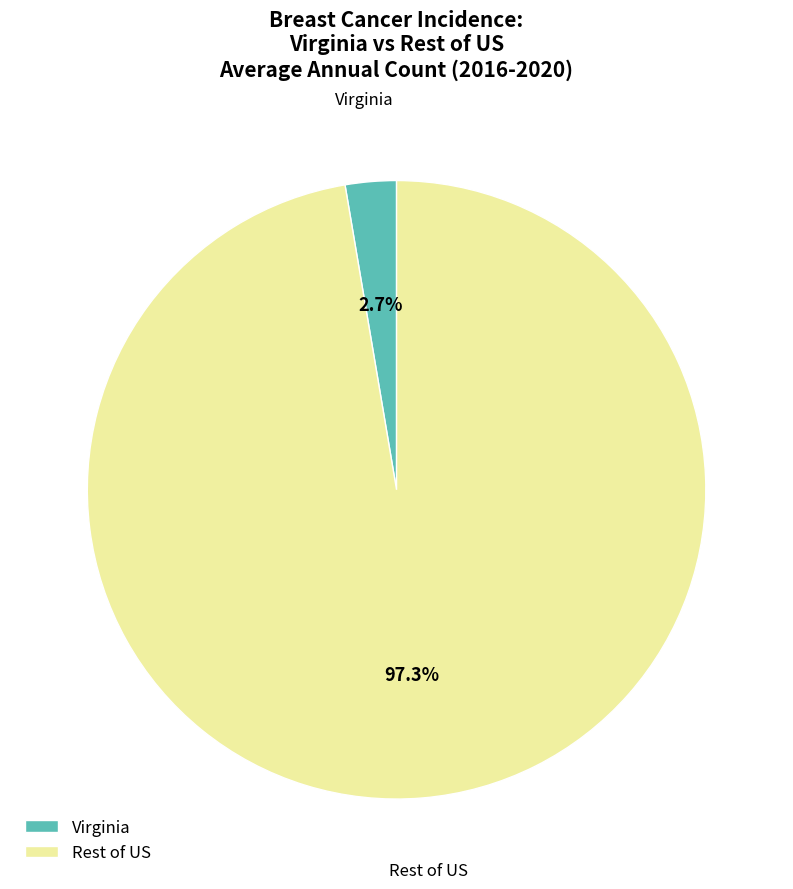

Between Virginia and Rest of US, which is larger?

Rest of US